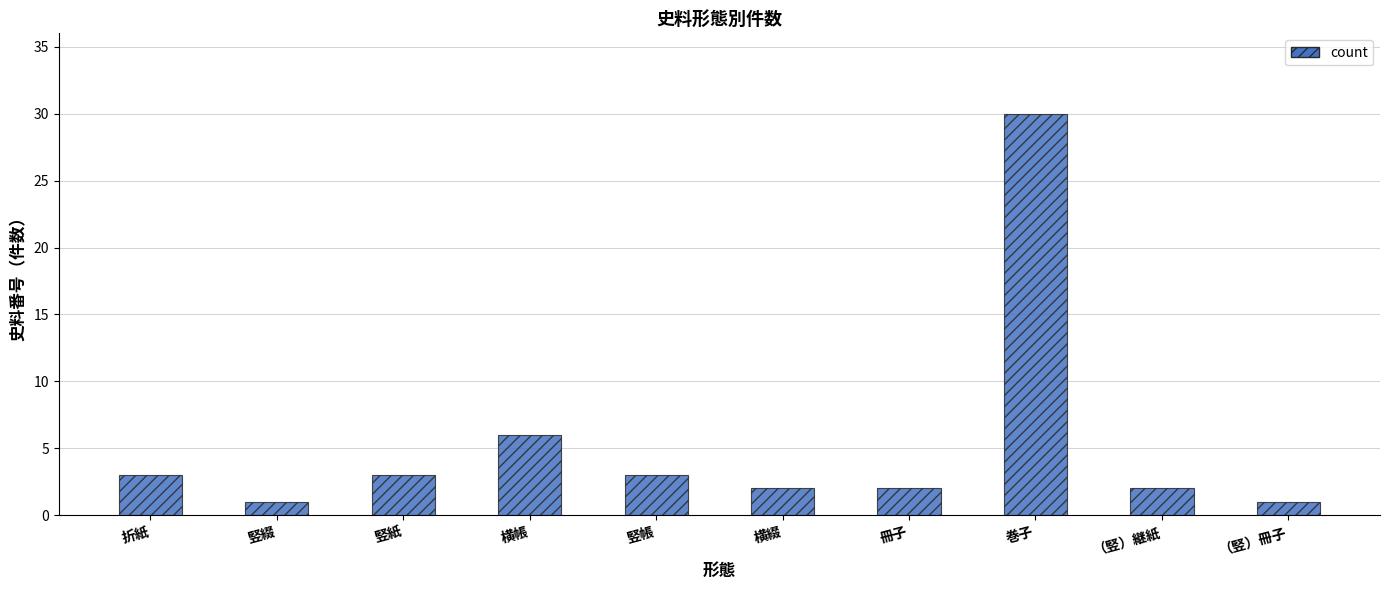

Which category has the highest value across all series?

巻子